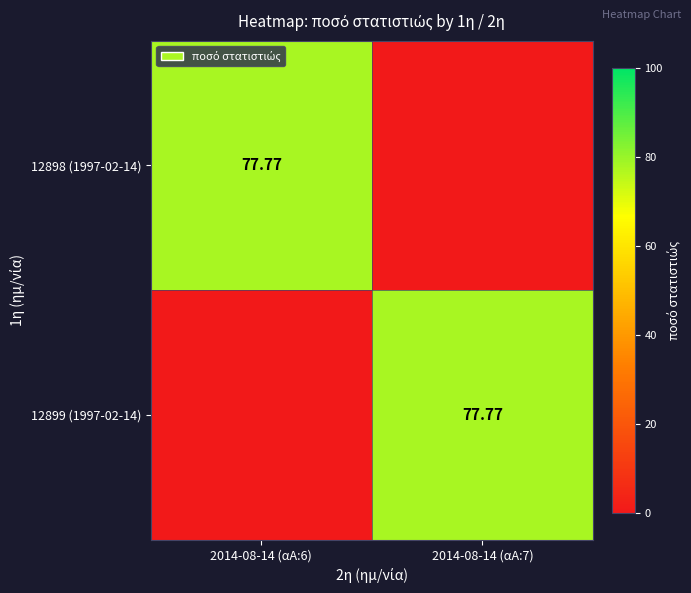

At which label does 12898 (1997-02-14) reach its minimum?

2014-08-14 (αΑ:7)